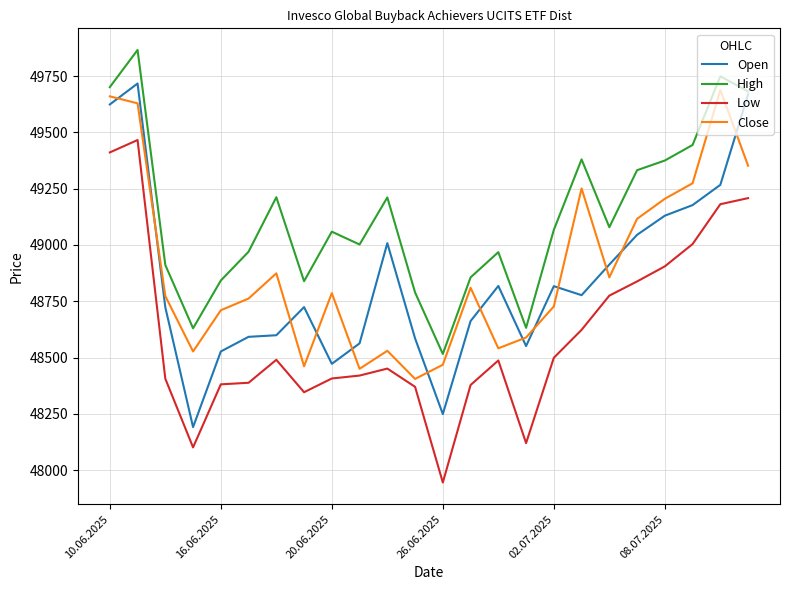

True or false: Open has more than 2 interior local peaks.

True